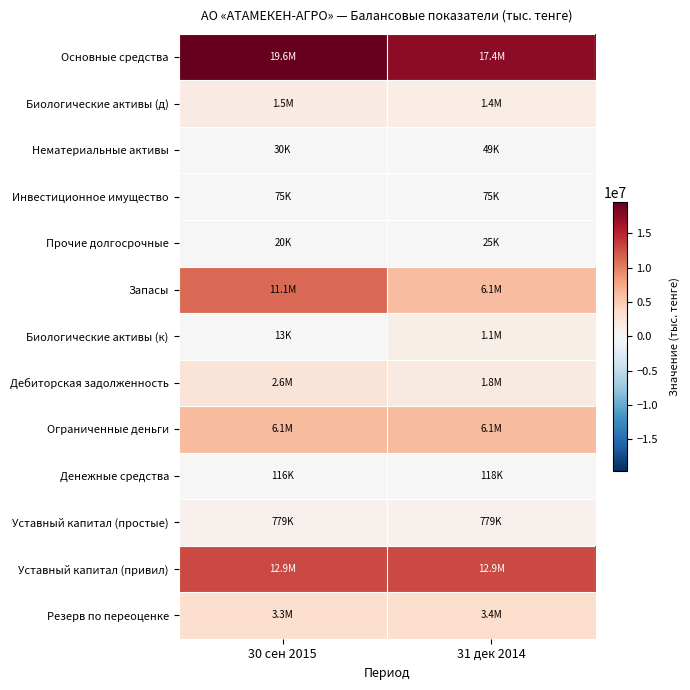

What is the total value across all series at 31 дек 2014?

51288982